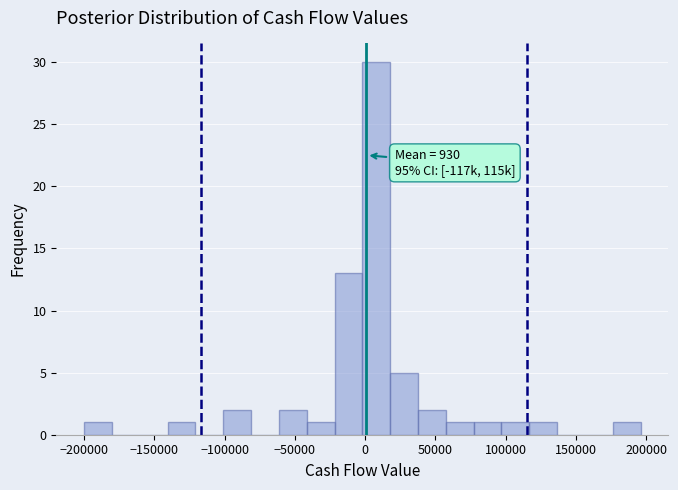

Read against the x-axis, roughly where is the centre of the tallest bar?

10000